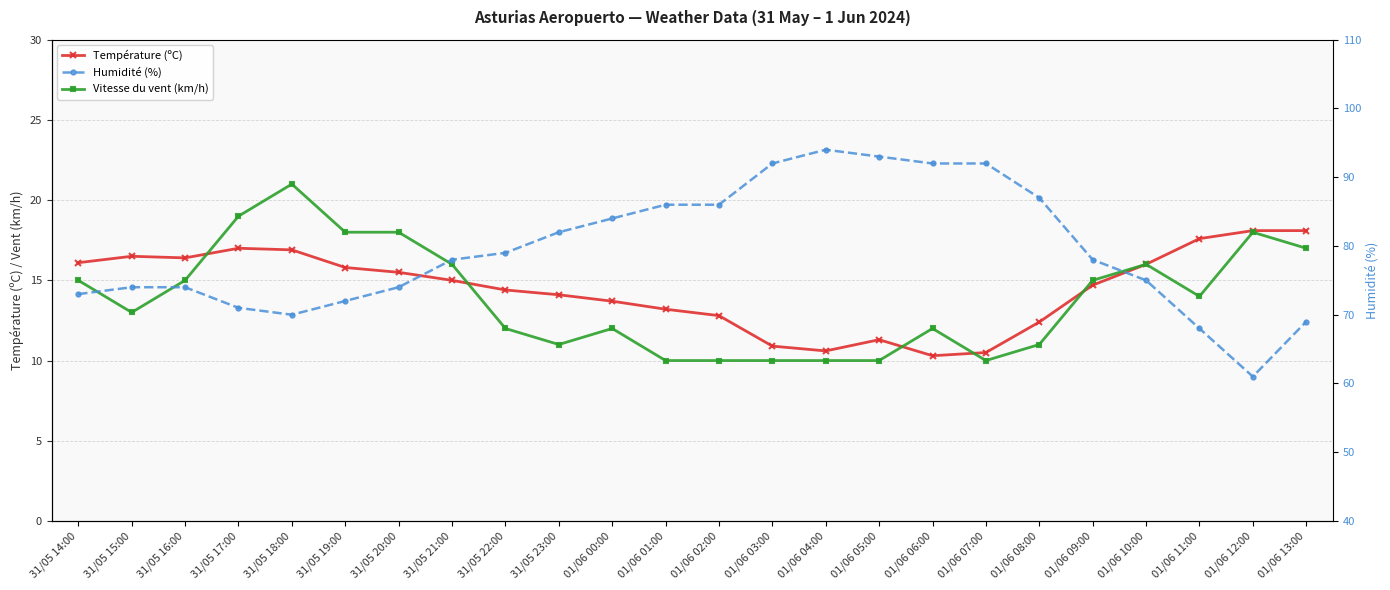

What are all the series names shown in the legend?

Température (ºC), Vitesse du vent (km/h), Humidité (%)